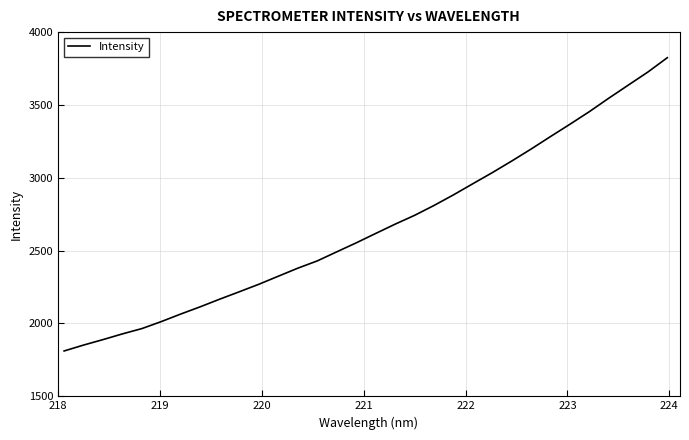

What is the maximum value shown in the chart?

3824.4